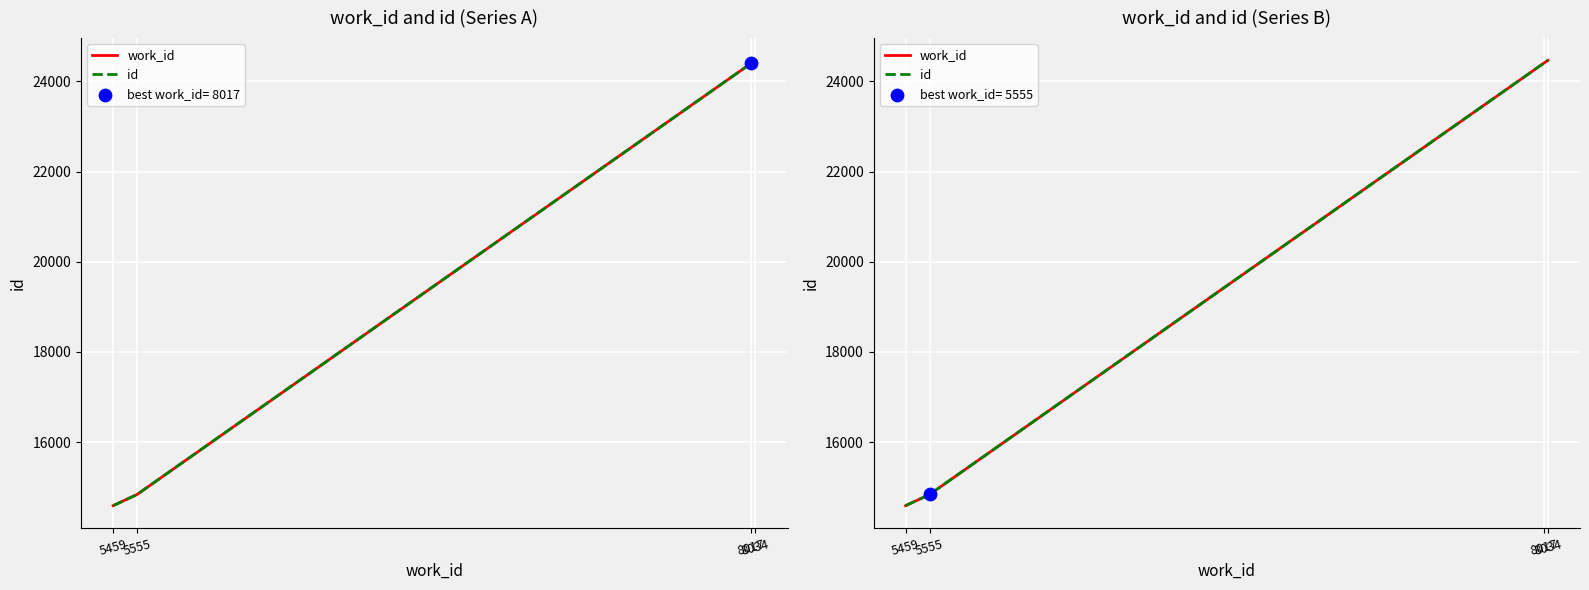

At how many categories does at least one series exceed 21782?

2